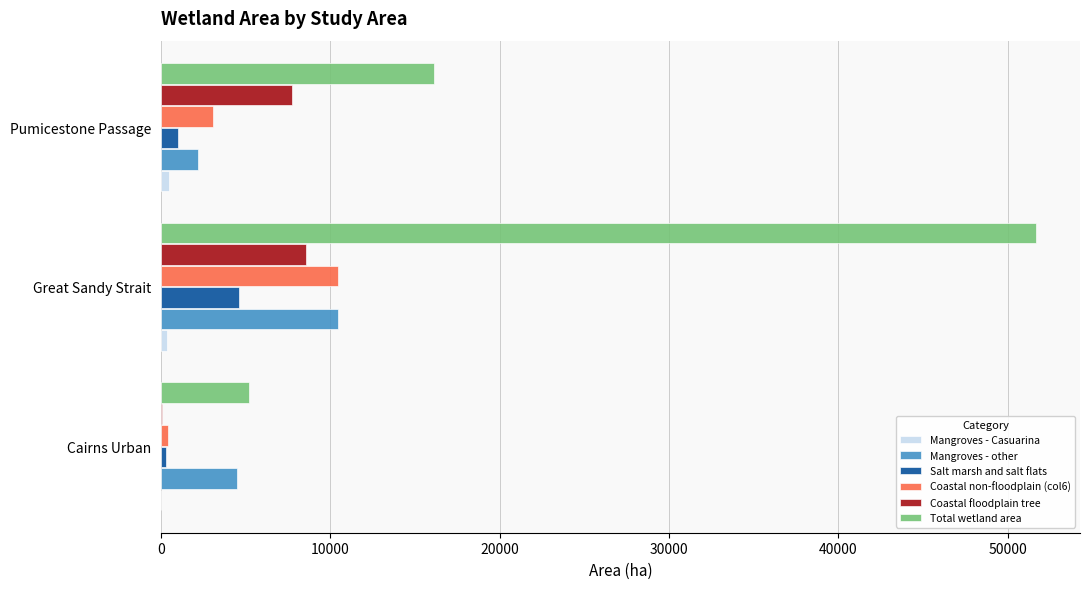

At which label is Total wetland area closest to 28455?

Pumicestone Passage